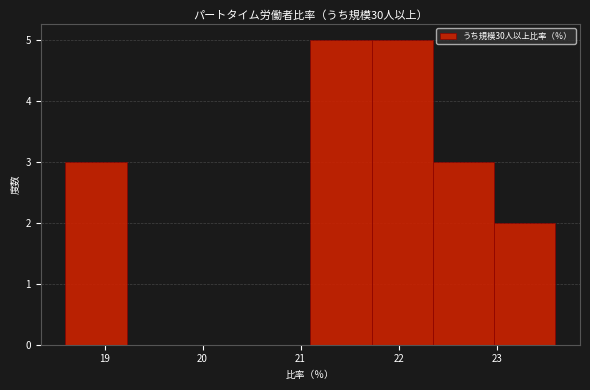

What is the height of the bar covering 18.6 to 19.2 on the x-axis? Neither the bar edges nor the heights are printed on the chart, so give them approximately, as read against the axes.

3